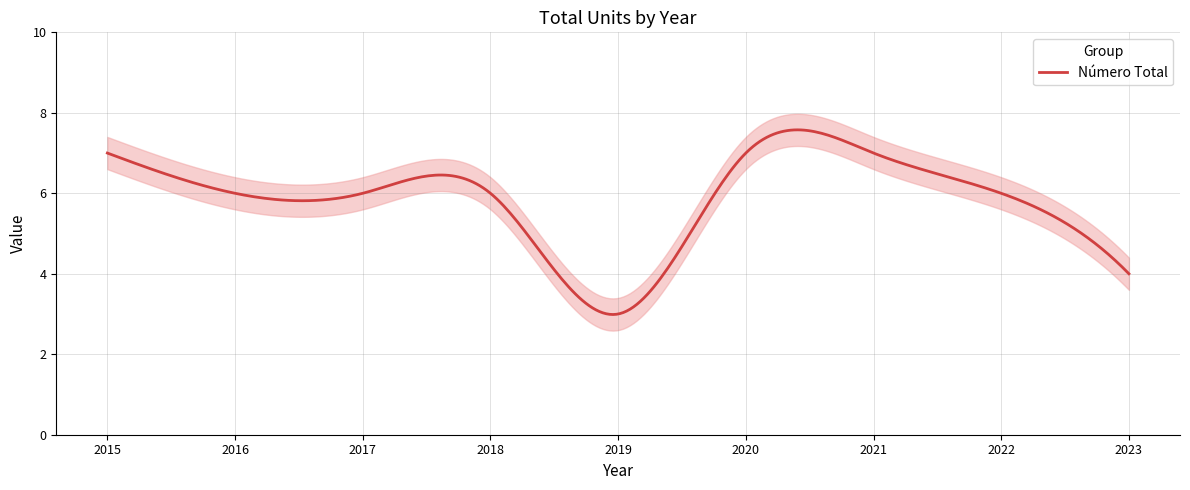

What is the maximum value shown in the chart?

7